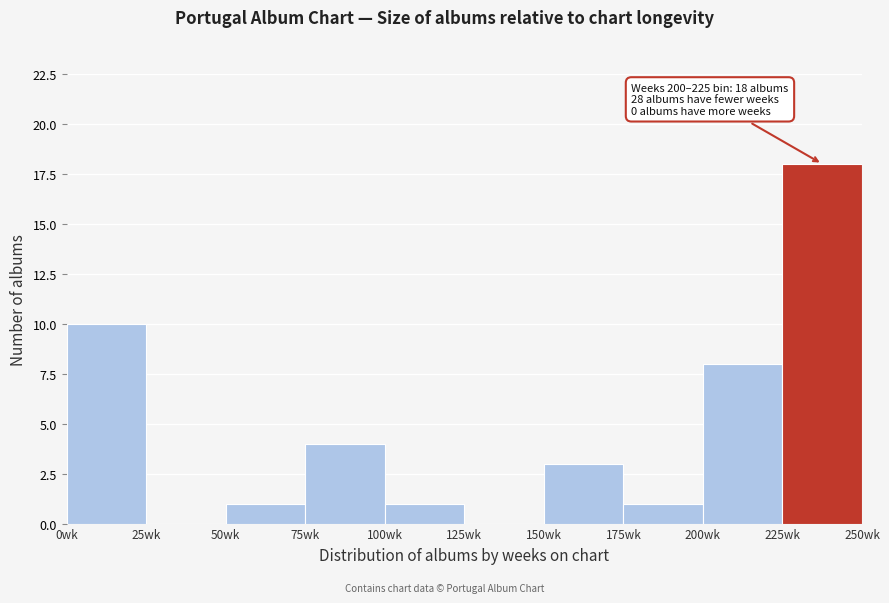

Over which range of the x-axis is the bar tallest?

225 to 250